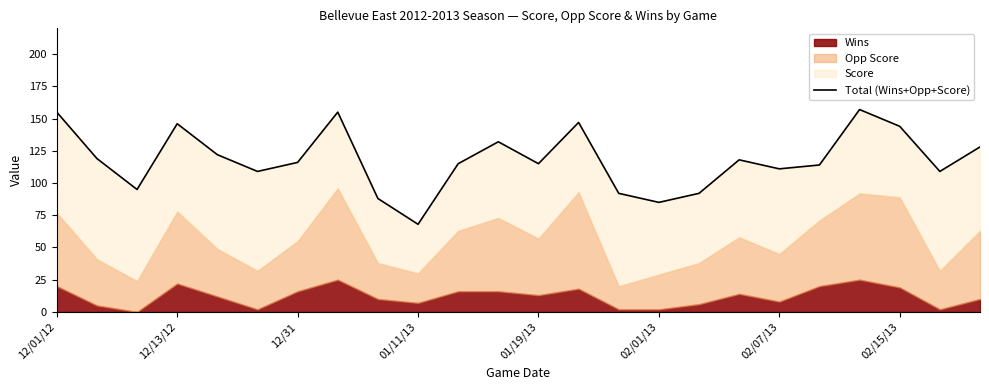

Is it true that the value at 12/01/12 is 155?

True